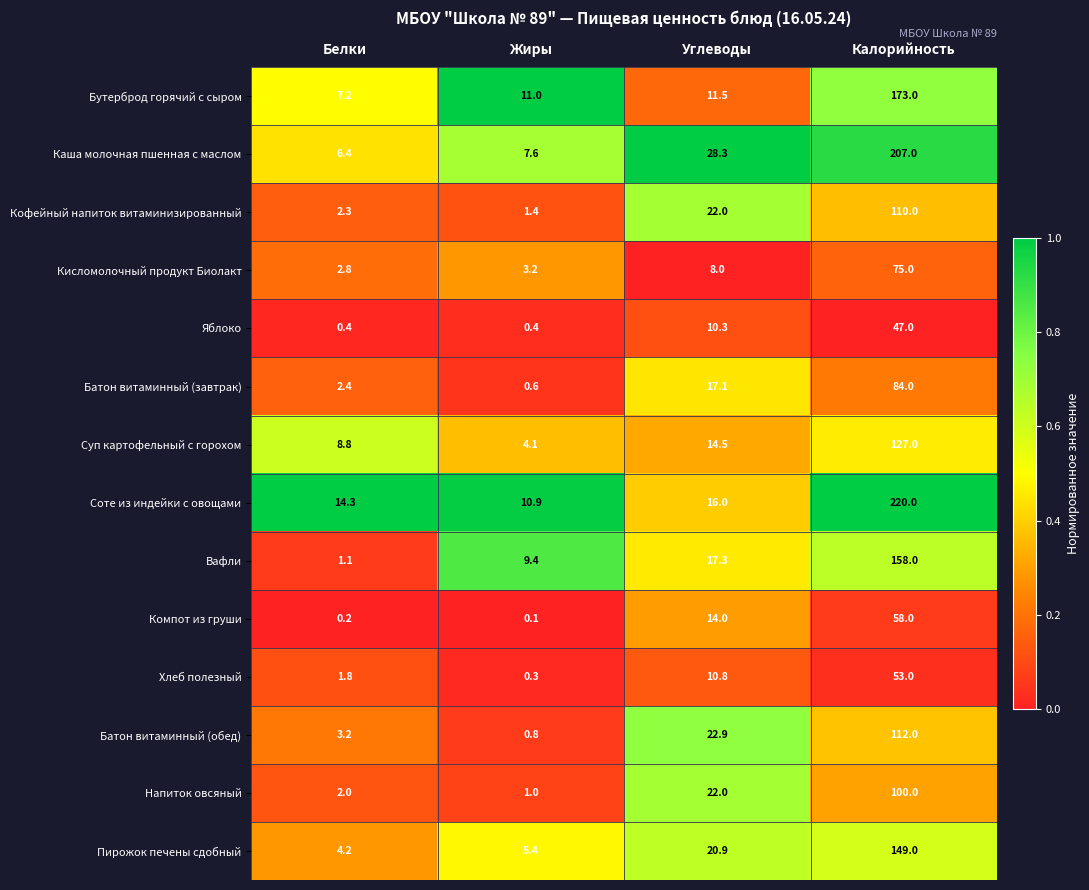

True or false: Бутерброд горячий с сыром has a value of 11.5 at Углеводы.

True